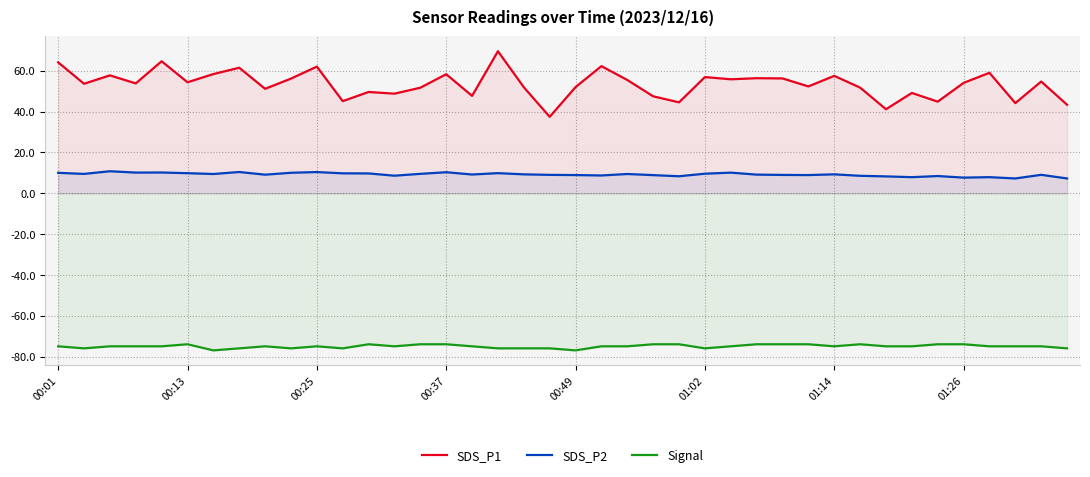

Reading left to right, what are all the values shown in this chart?

SDS_P1: 64.1	53.6	57.7	53.8	64.6	54.3	58.4	61.5	51.1	56.1	62.0	45.1	49.6	48.8	51.7	58.3	47.7	69.5	51.9	37.4	52.0	62.2	55.5	47.5	44.5	56.9	55.8	56.3	56.2	52.3	57.5	51.7	41.1	49.1	44.9	54.0	59.0	44.1	54.7	43.3
SDS_P2: 10.0	9.4	10.8	10.1	10.1	9.8	9.4	10.4	9.1	10.0	10.3	9.7	9.7	8.6	9.5	10.3	9.2	9.8	9.2	9.0	8.9	8.7	9.4	8.8	8.3	9.6	10.1	9.1	8.9	8.9	9.2	8.5	8.2	7.8	8.4	7.6	7.8	7.2	9.0	7.2
Signal: -75.0	-76.0	-75.0	-75.0	-75.0	-74.0	-77.0	-76.0	-75.0	-76.0	-75.0	-76.0	-74.0	-75.0	-74.0	-74.0	-75.0	-76.0	-76.0	-76.0	-77.0	-75.0	-75.0	-74.0	-74.0	-76.0	-75.0	-74.0	-74.0	-74.0	-75.0	-74.0	-75.0	-75.0	-74.0	-74.0	-75.0	-75.0	-75.0	-76.0